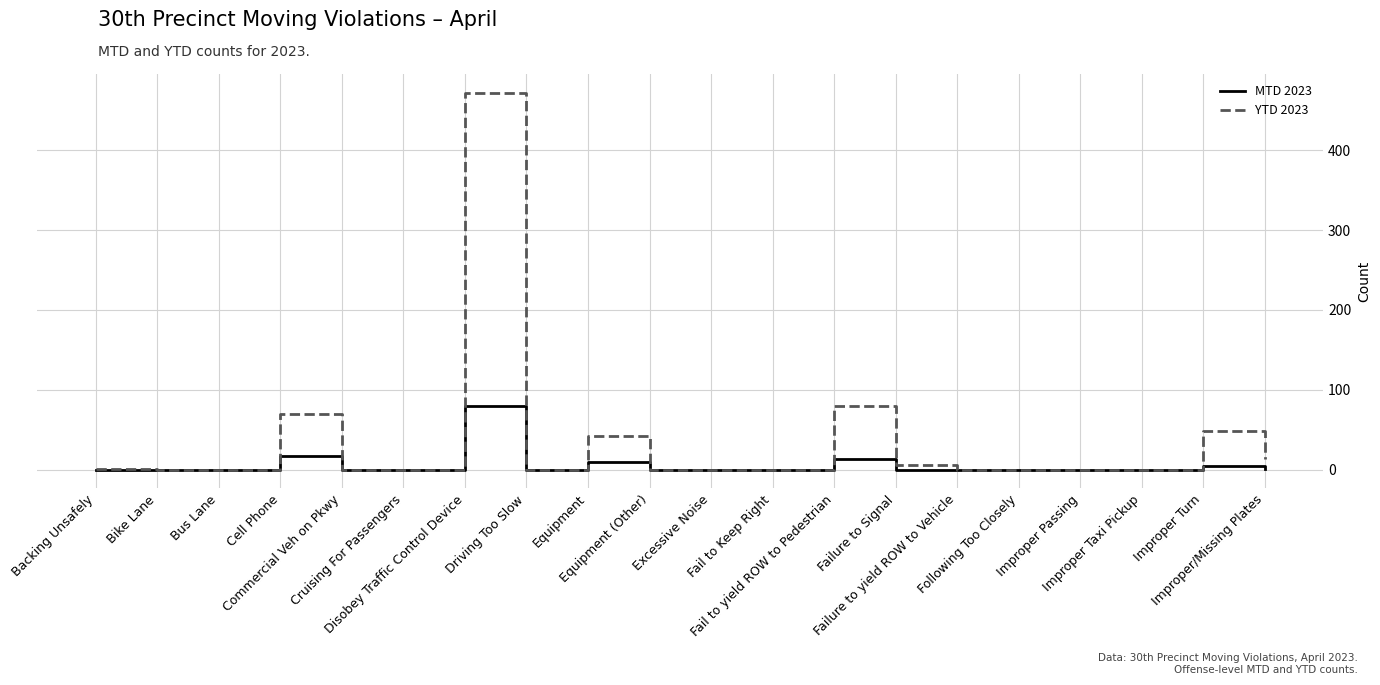

The YTD 2023 series shows 48 at Improper Turn. True or false?

True